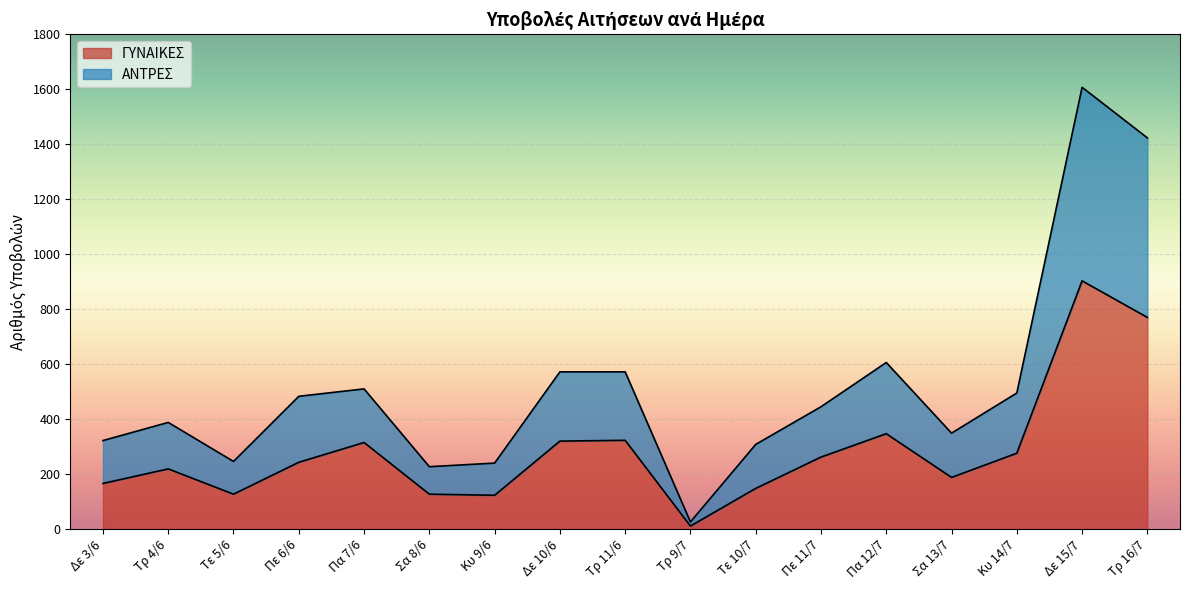

The ΓΥΝΑΙΚΕΣ series shows 770 at Τρ 16/7. True or false?

True